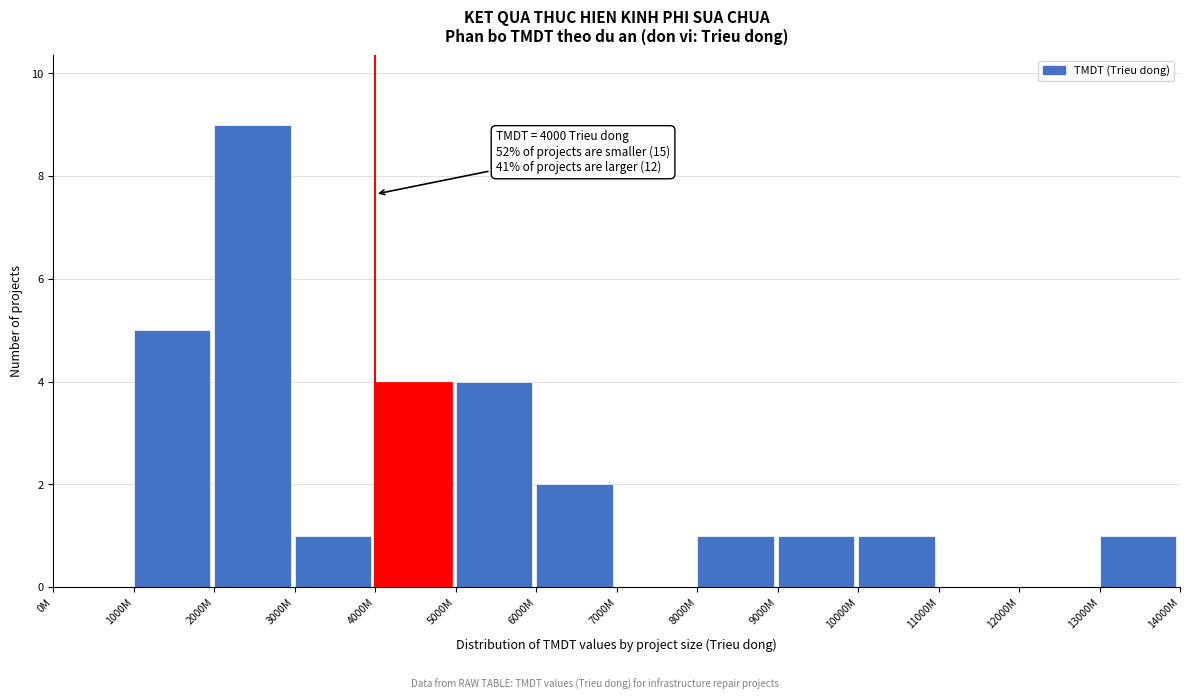

Reading left to right, list all the values displayed in this chart.

0M=0	1000M=5	2000M=9	3000M=1	4000M=4	5000M=4	6000M=2	7000M=0	8000M=1	9000M=1	10000M=1	11000M=0	12000M=0	13000M=1